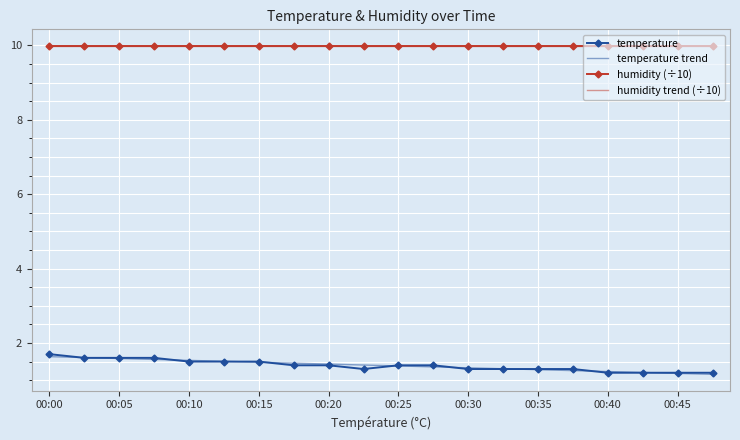

Which series has the widest spread of values?

temperature